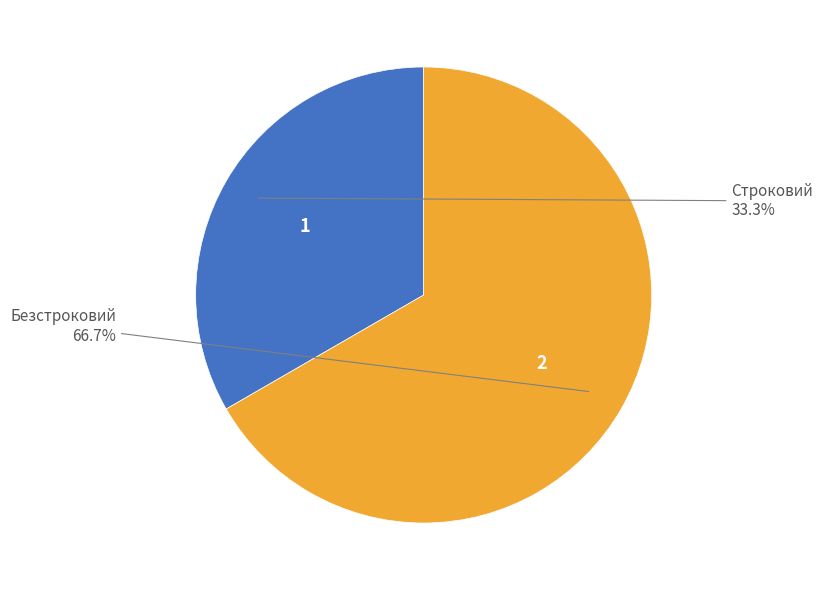

Does any single category account for the majority?

Yes